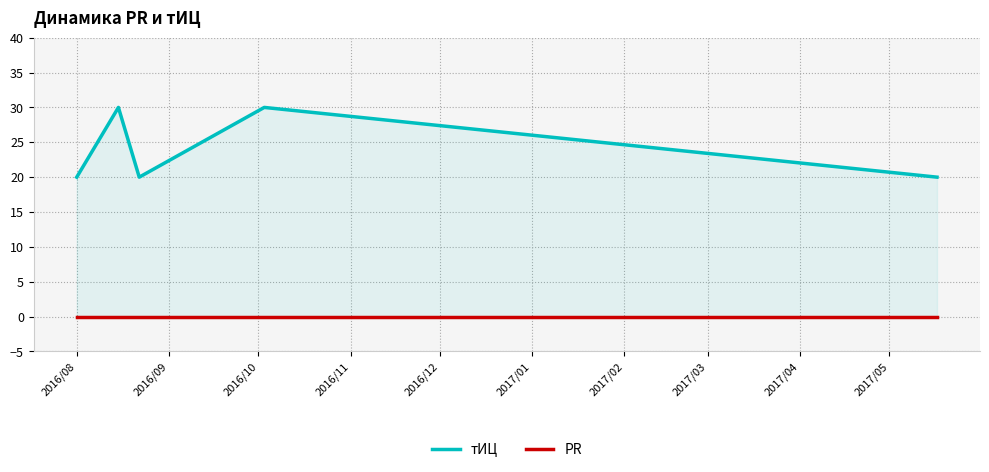

How many categories are shown in the chart?

5